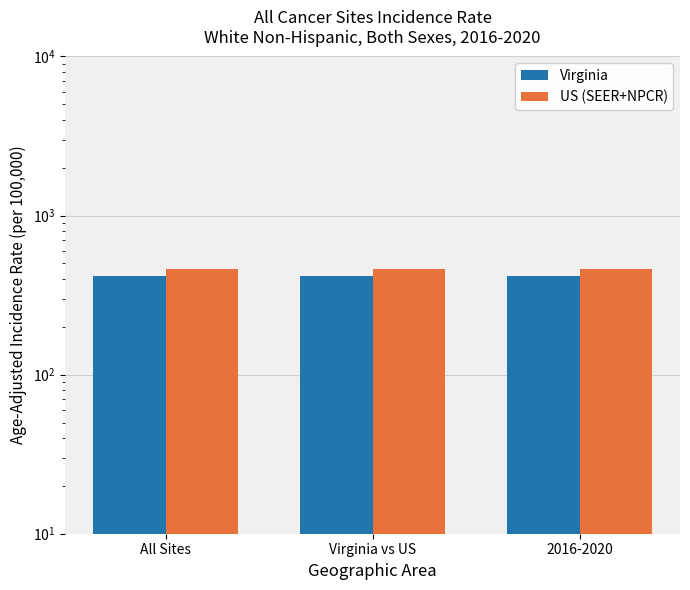

What is the label of the 3rd bar from the left?

2016-2020